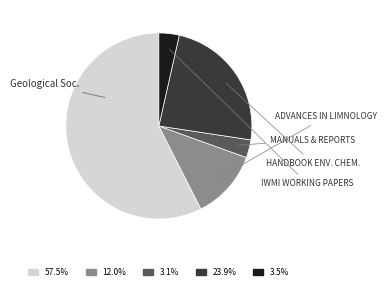

Is there any slice that represents more than half of the pie?

Yes